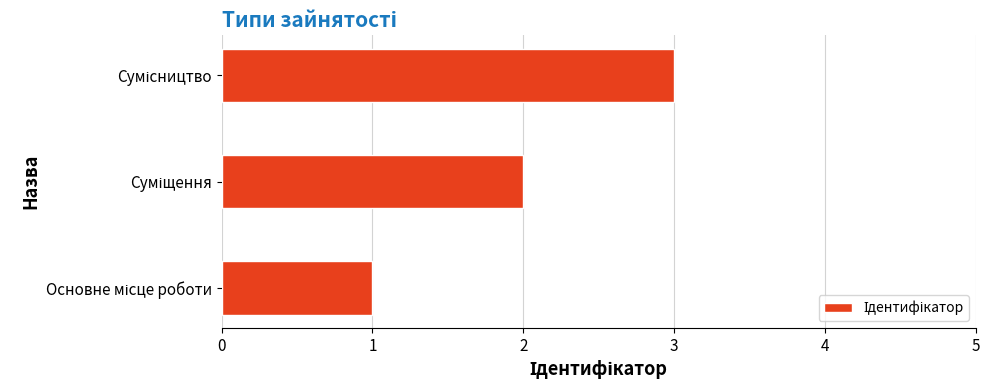

What is the maximum value shown in the chart?

3